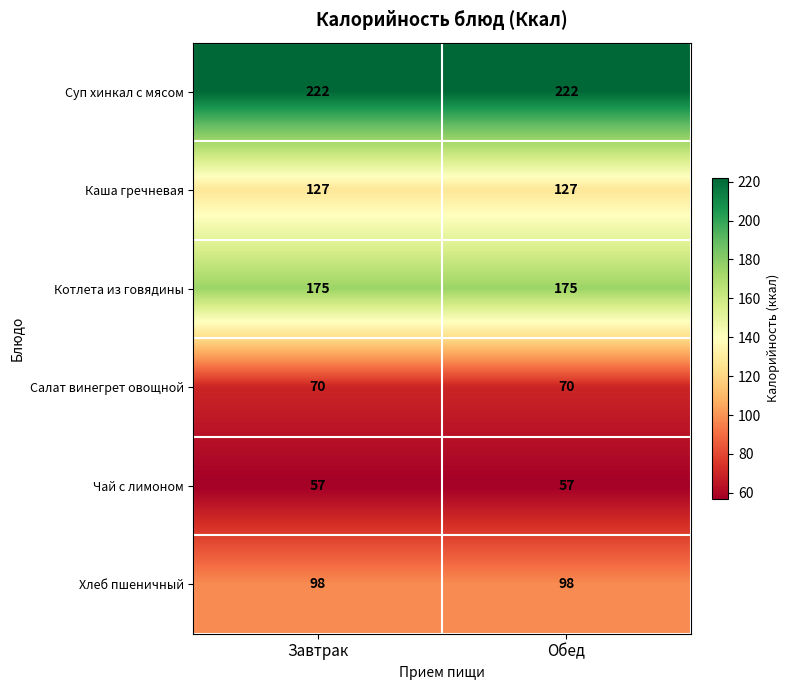

Reading left to right, what are all the values shown in this chart?

Суп хинкал с мясом: 222	222
Каша гречневая: 127	127
Котлета из говядины: 175	175
Салат винегрет овощной: 70	70
Чай с лимоном: 57	57
Хлеб пшеничный: 98	98